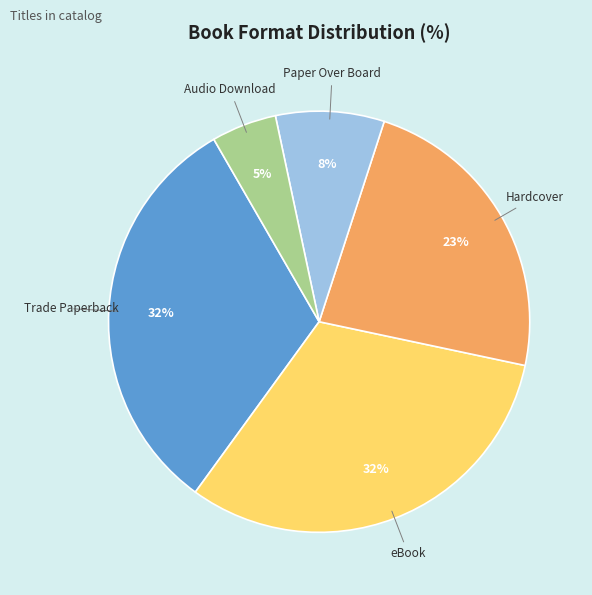

To the nearest percent, what is the difference between the largest and smallest slice percentages?

27%